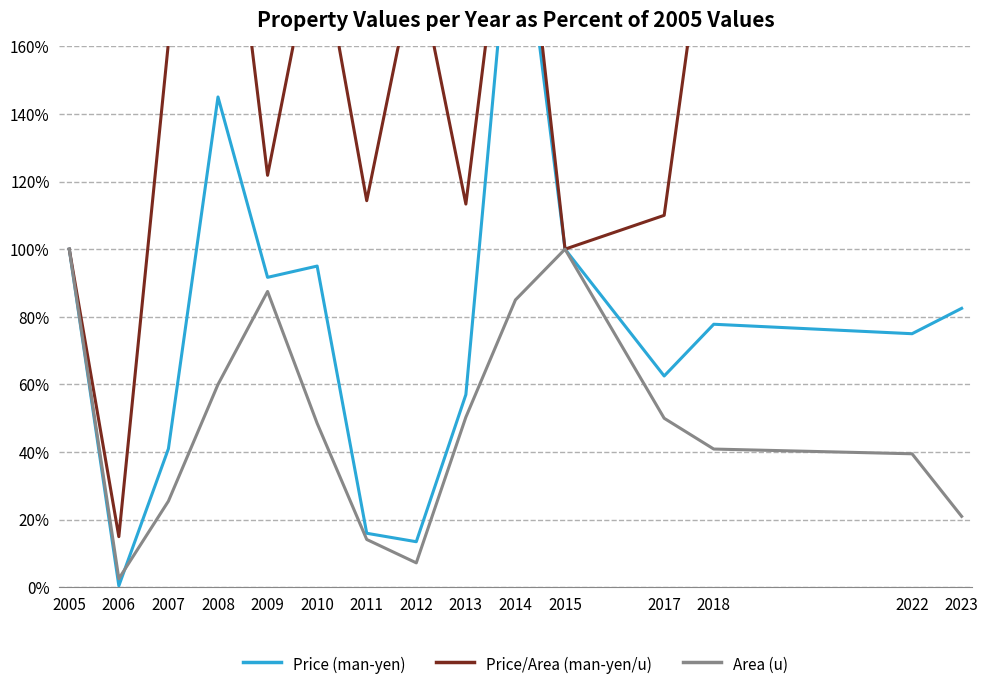

Is it true that Price (man-yen) equals 145.0 at 2008?

True